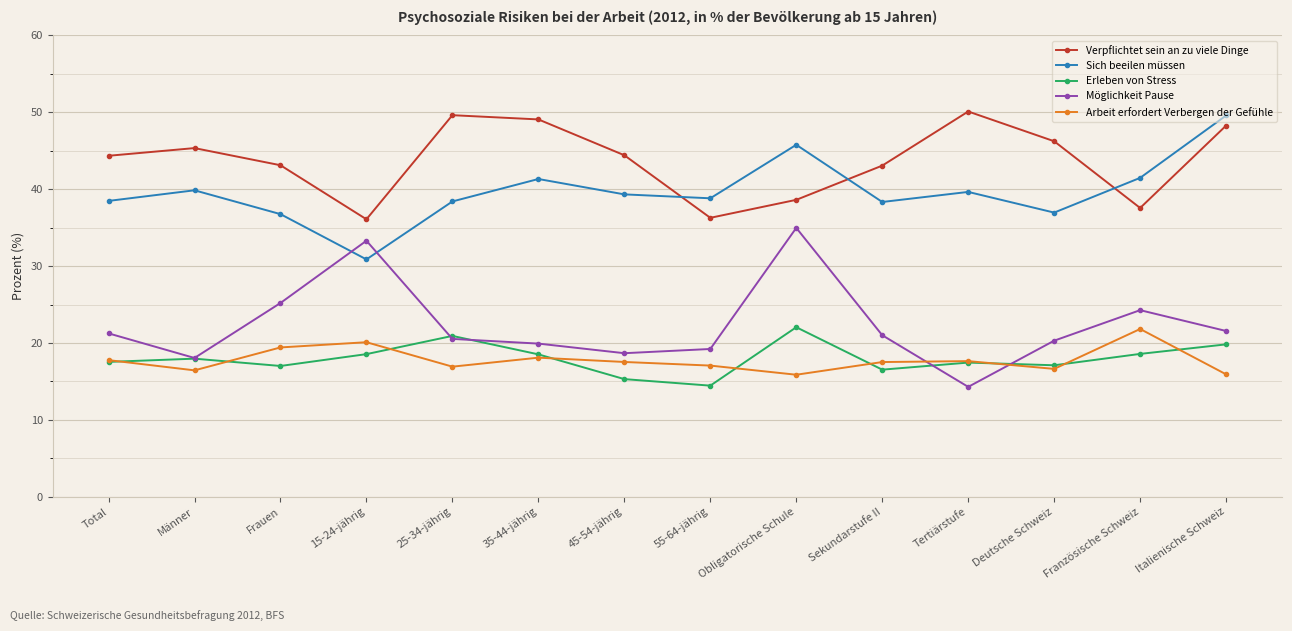

Is the value of Verpflichtet sein an zu viele Dinge at Tertiärstufe greater than the value of Möglichkeit Pause at Total?

Yes